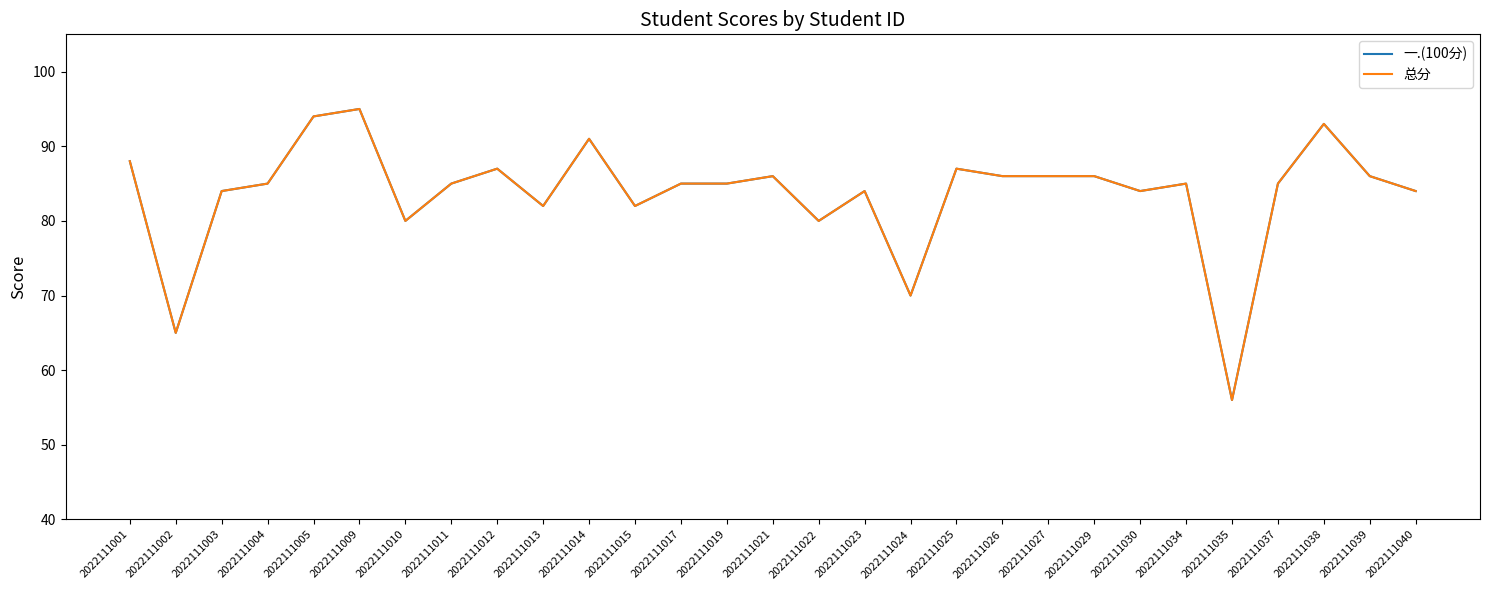

Is it true that 总分 equals 80 at 2022111010?

True